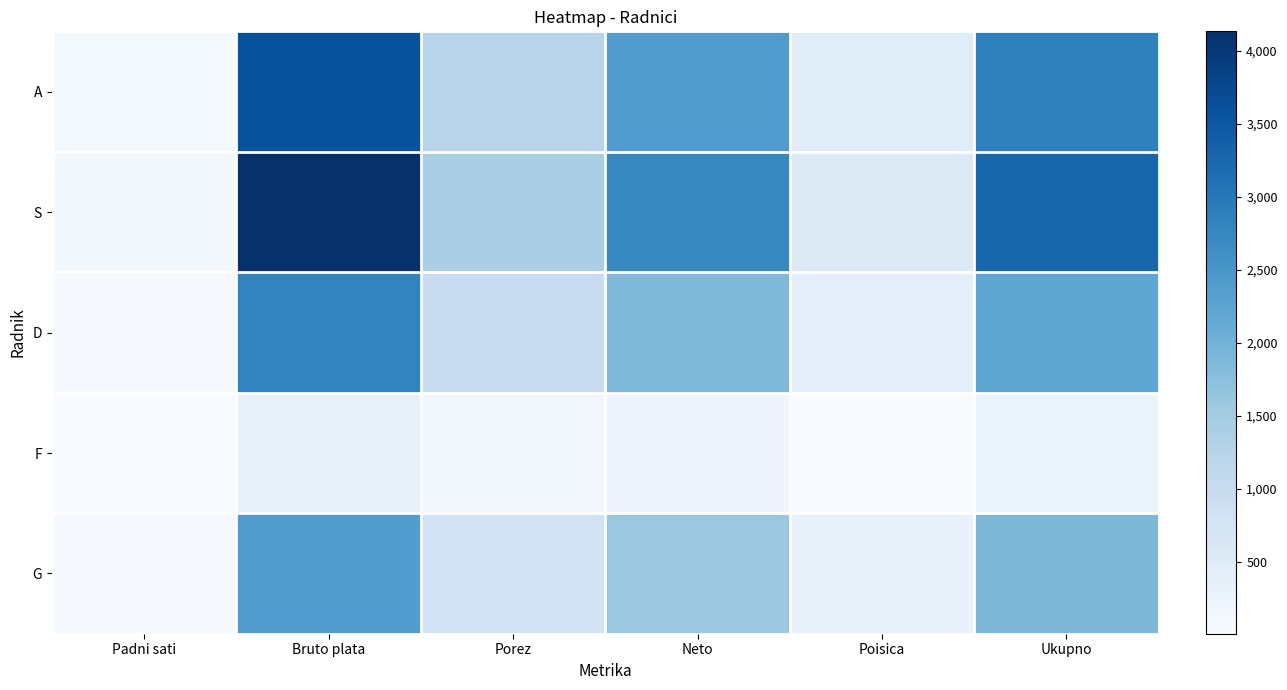

Reading left to right, extract all data points from this chart.

A: Padni sati=68.0	Bruto plata=3604.0	Porez=1225.4	Neto=2378.6	Poisica=475.7	Ukupno=2854.4
S: Padni sati=78.0	Bruto plata=4134.0	Porez=1405.6	Neto=2728.4	Poisica=545.7	Ukupno=3274.1
D: Padni sati=53.0	Bruto plata=2809.0	Porez=955.1	Neto=1853.9	Poisica=370.8	Ukupno=2224.7
F: Padni sati=6.0	Bruto plata=318.0	Porez=108.1	Neto=209.9	Poisica=21.0	Ukupno=230.9
G: Padni sati=45.0	Bruto plata=2385.0	Porez=810.9	Neto=1574.1	Poisica=314.8	Ukupno=1888.9